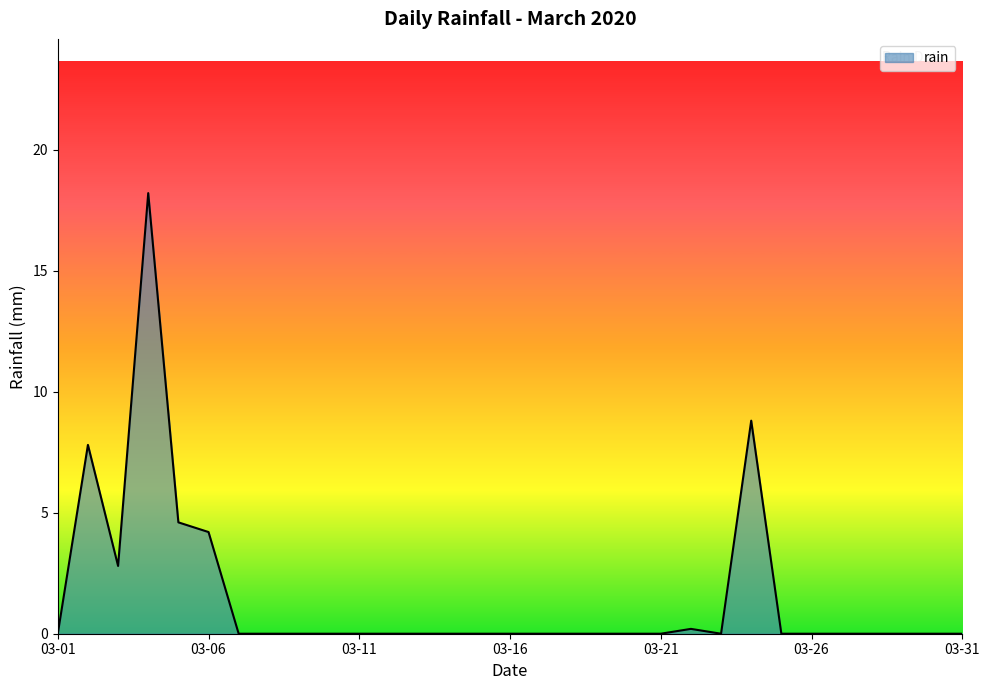

How many distinct data groups are displayed?

1